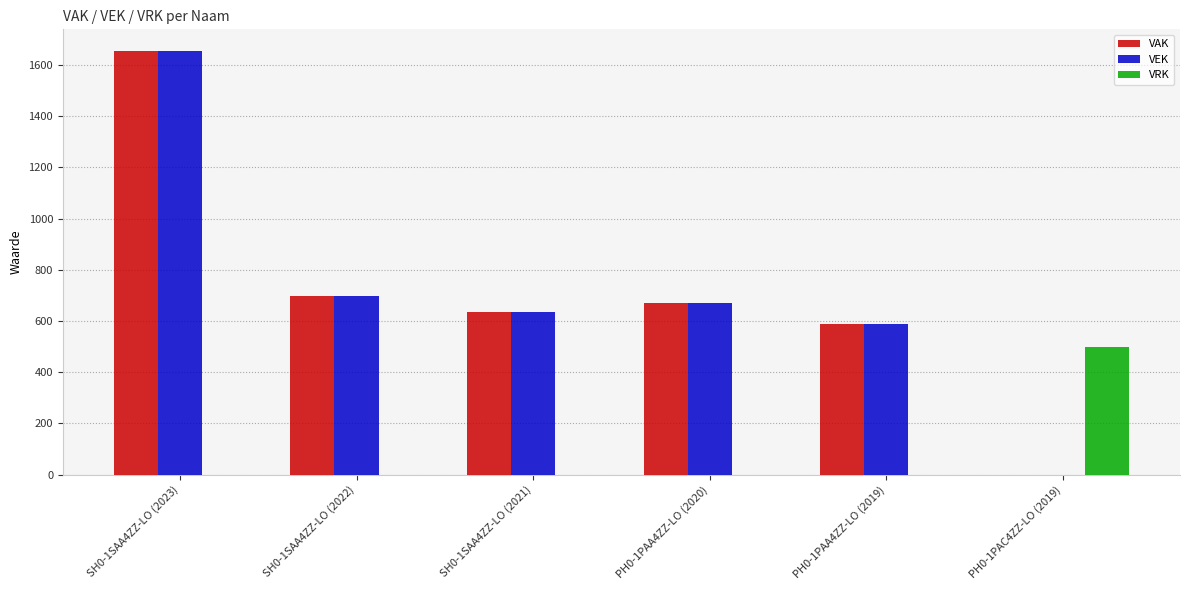

What is the greatest value displayed?

1656